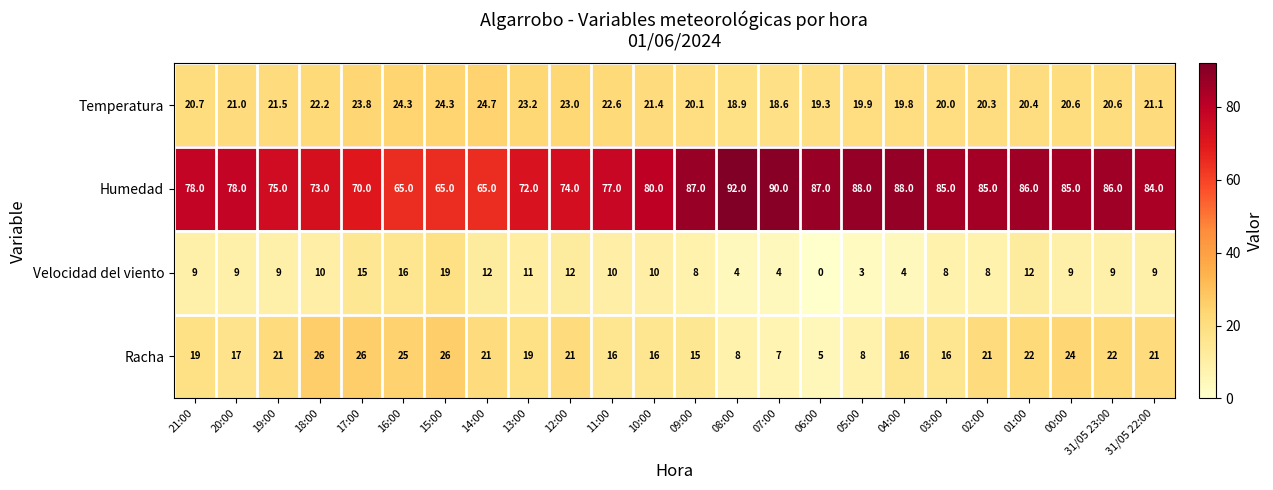

Which label corresponds to the largest value in the chart?

08:00